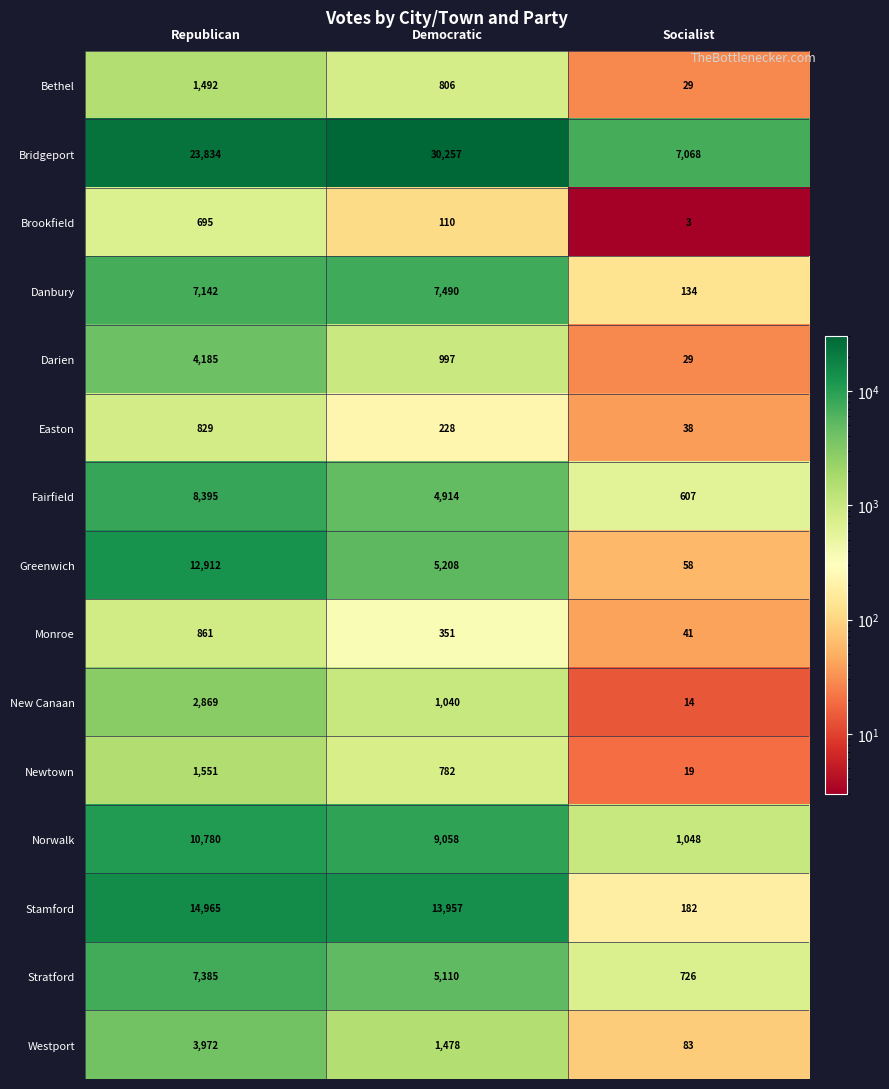

How many Fairfield values are between 607 and 8395?

3